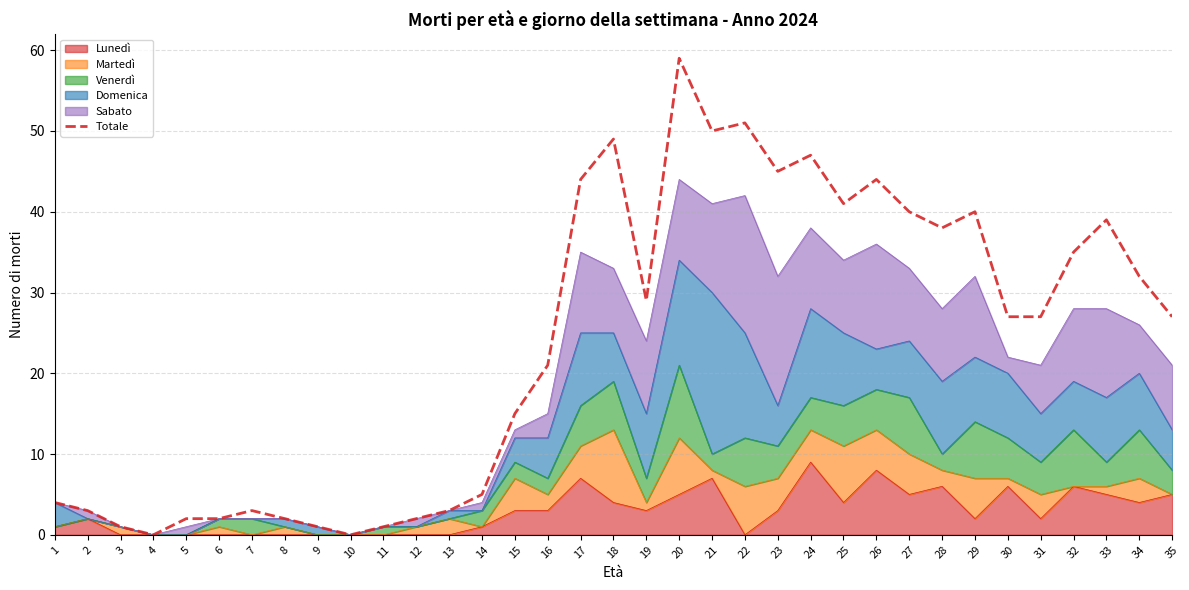

How many data points are less than 27?

16